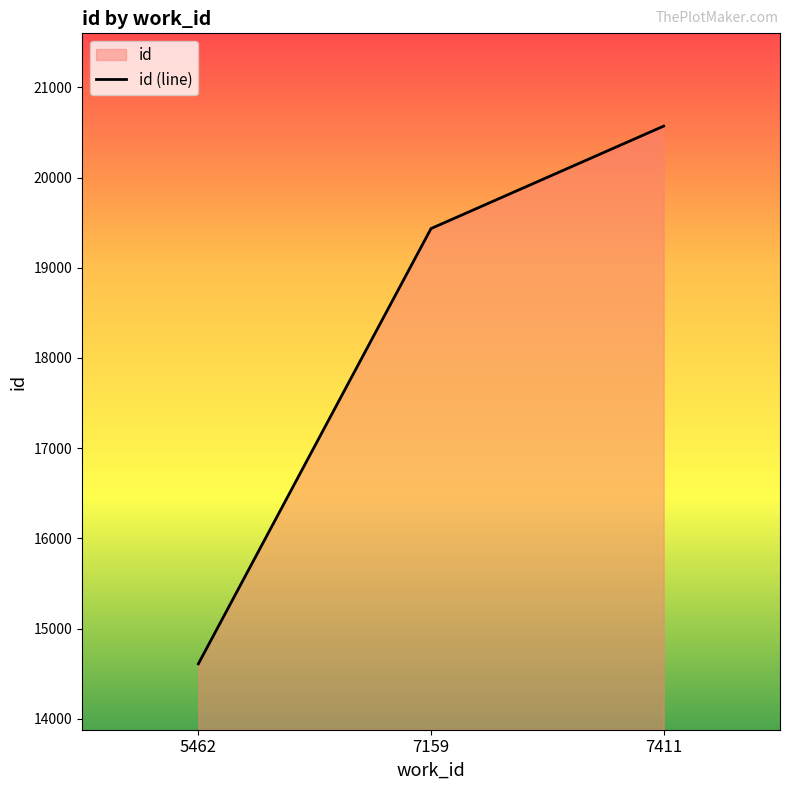

Rank the categories by value from highest to lowest.

7411, 7159, 5462